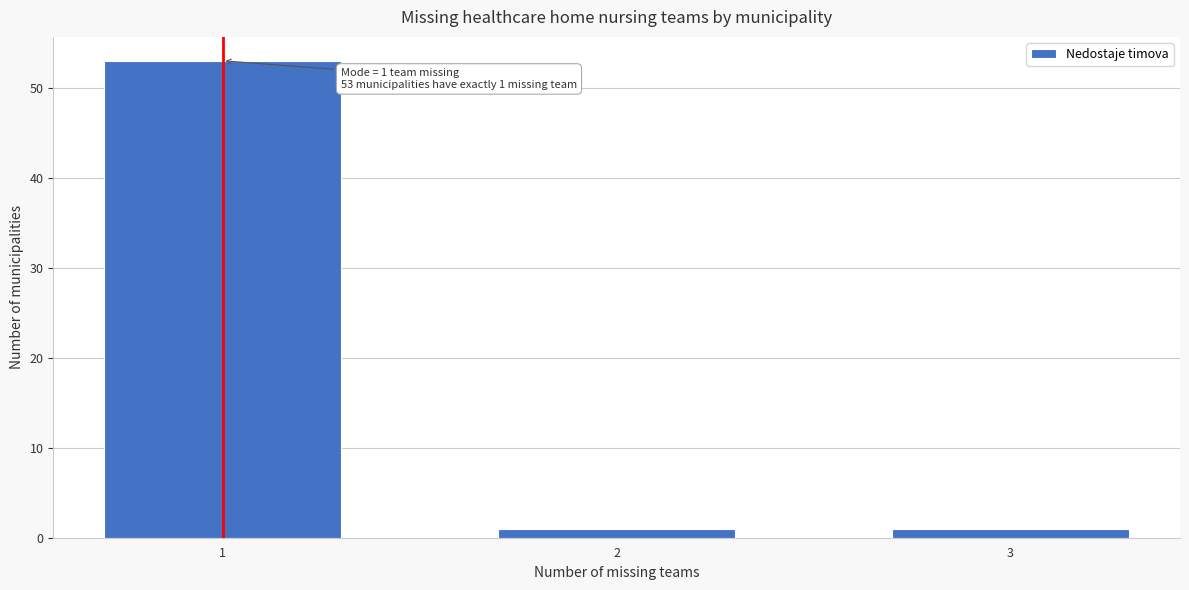

Reading left to right, what are all the values shown in this chart?

53	1	1